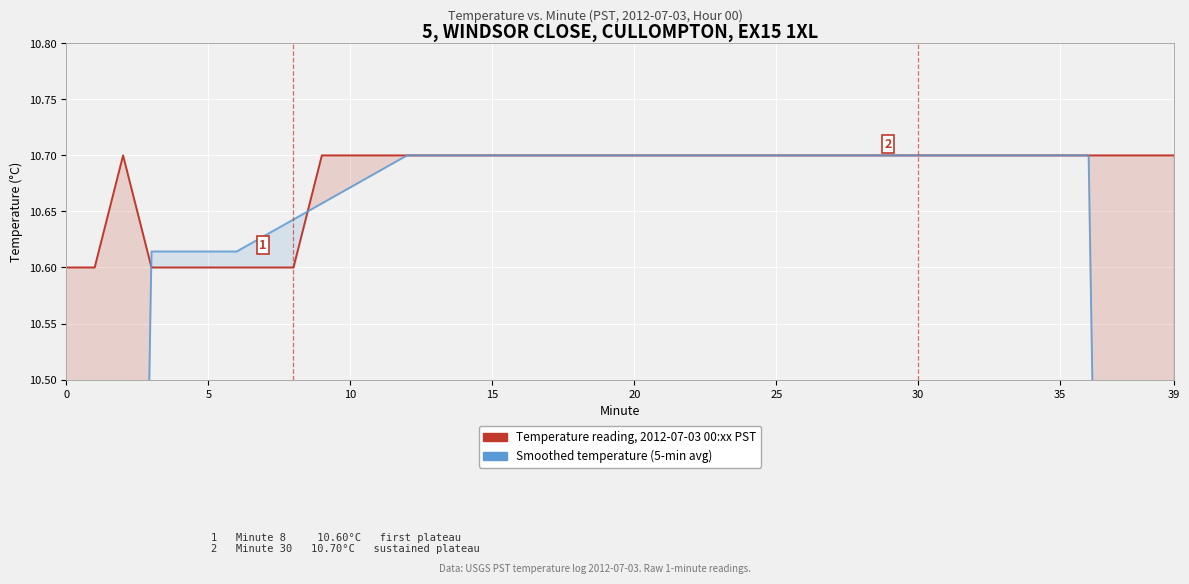

Reading right to left, list all the values displayed in this chart.

Temperature reading, 2012-07-03 00:xx PST: 10.7	10.7	10.7	10.7	10.7	10.7	10.7	10.7	10.7	10.7	10.7	10.7	10.7	10.7	10.7	10.7	10.7	10.7	10.7	10.7	10.7	10.7	10.7	10.7	10.7	10.7	10.7	10.7	10.7	10.7	10.7	10.6	10.6	10.6	10.6	10.6	10.6	10.7	10.6	10.6
Smoothed temperature (5-min avg): 6.1	7.6	9.2	10.7	10.7	10.7	10.7	10.7	10.7	10.7	10.7	10.7	10.7	10.7	10.7	10.7	10.7	10.7	10.7	10.7	10.7	10.7	10.7	10.7	10.7	10.7	10.7	10.7	10.7	10.7	10.7	10.6	10.6	10.6	10.6	10.6	10.6	9.1	7.6	6.1